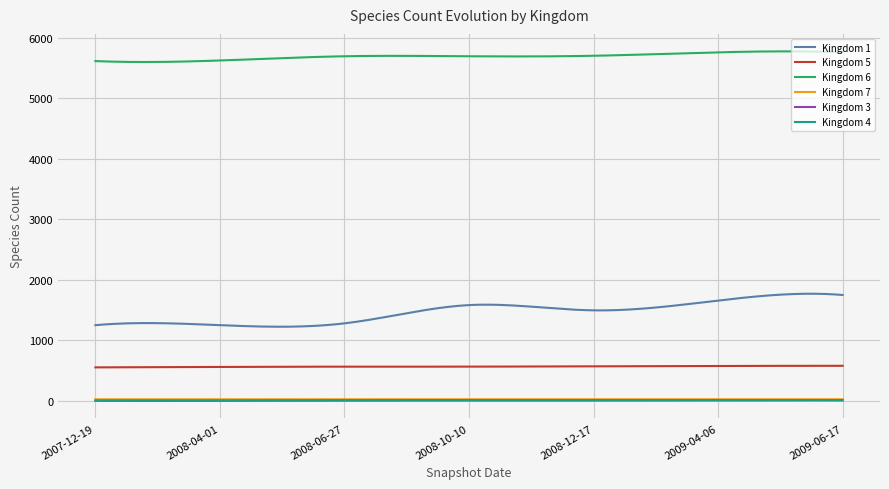

What is the minimum value for Kingdom 7?

23.7